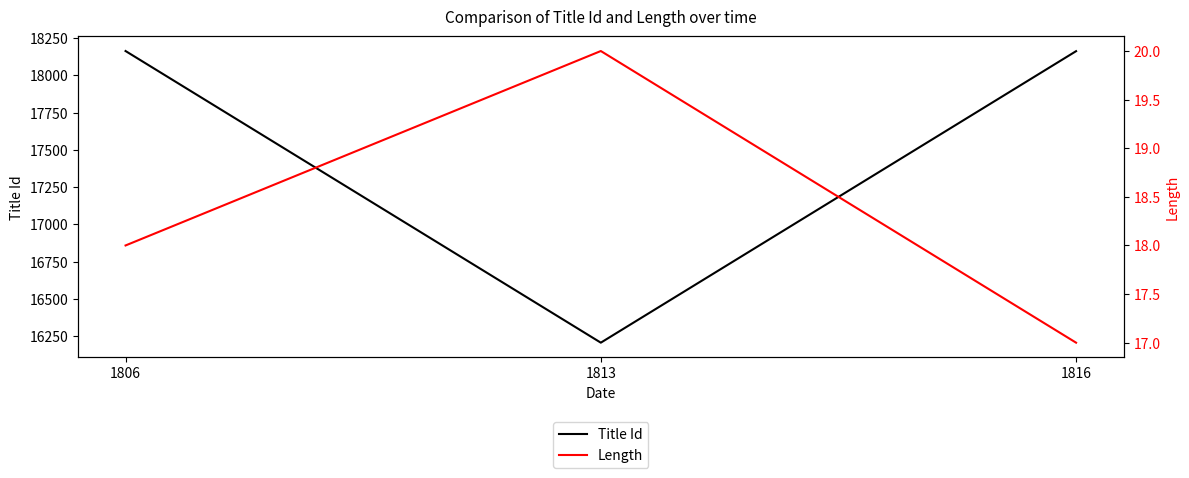

Count the number of categories in the chart.

3